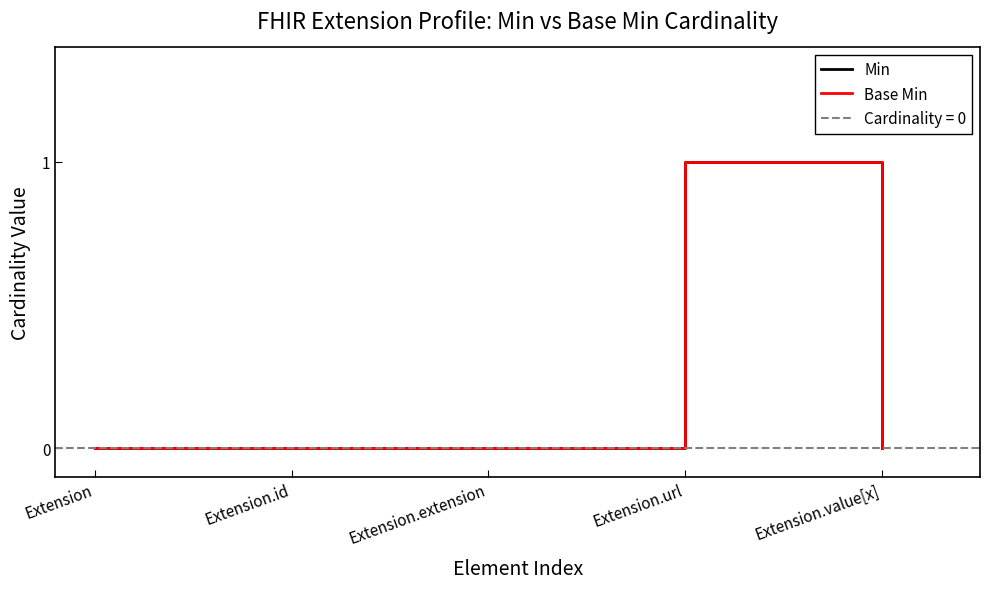

Does the chart display data point markers on the line(s)?

No